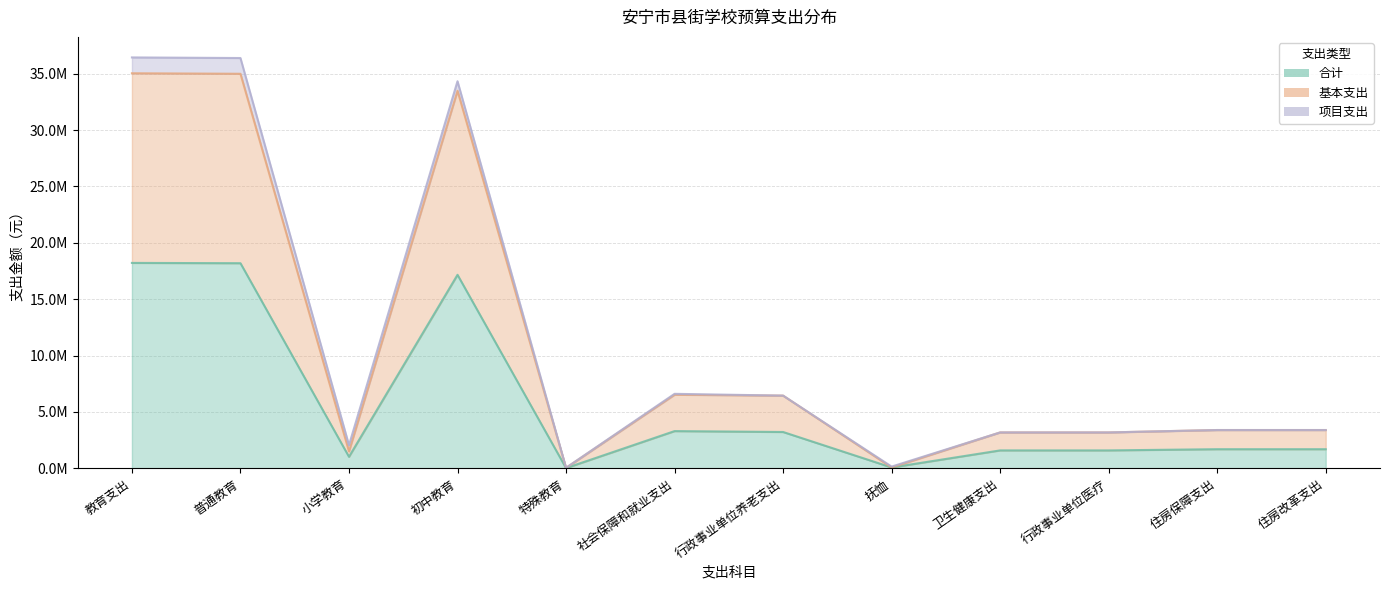

What is the smallest value displayed?

26158